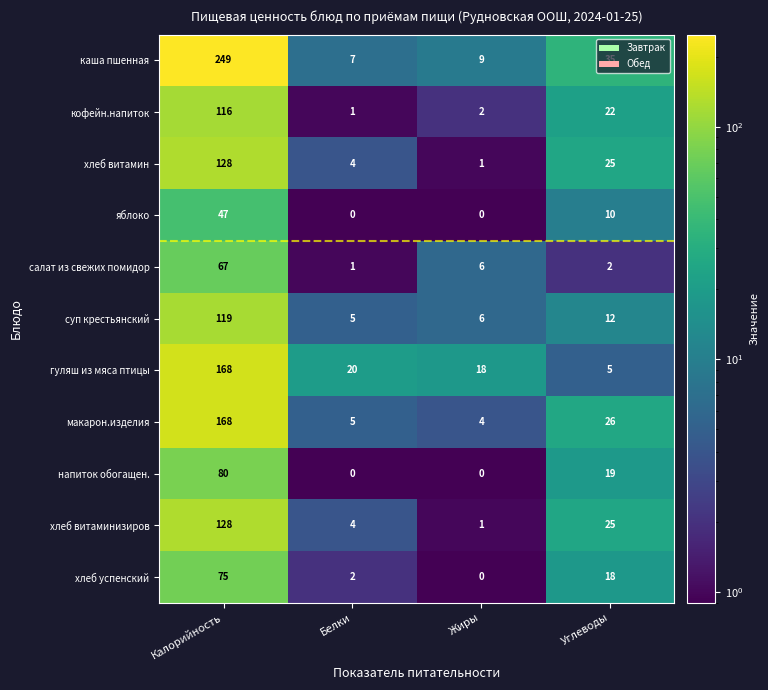

Where is хлеб успенский nearest to the value 37?

Углеводы